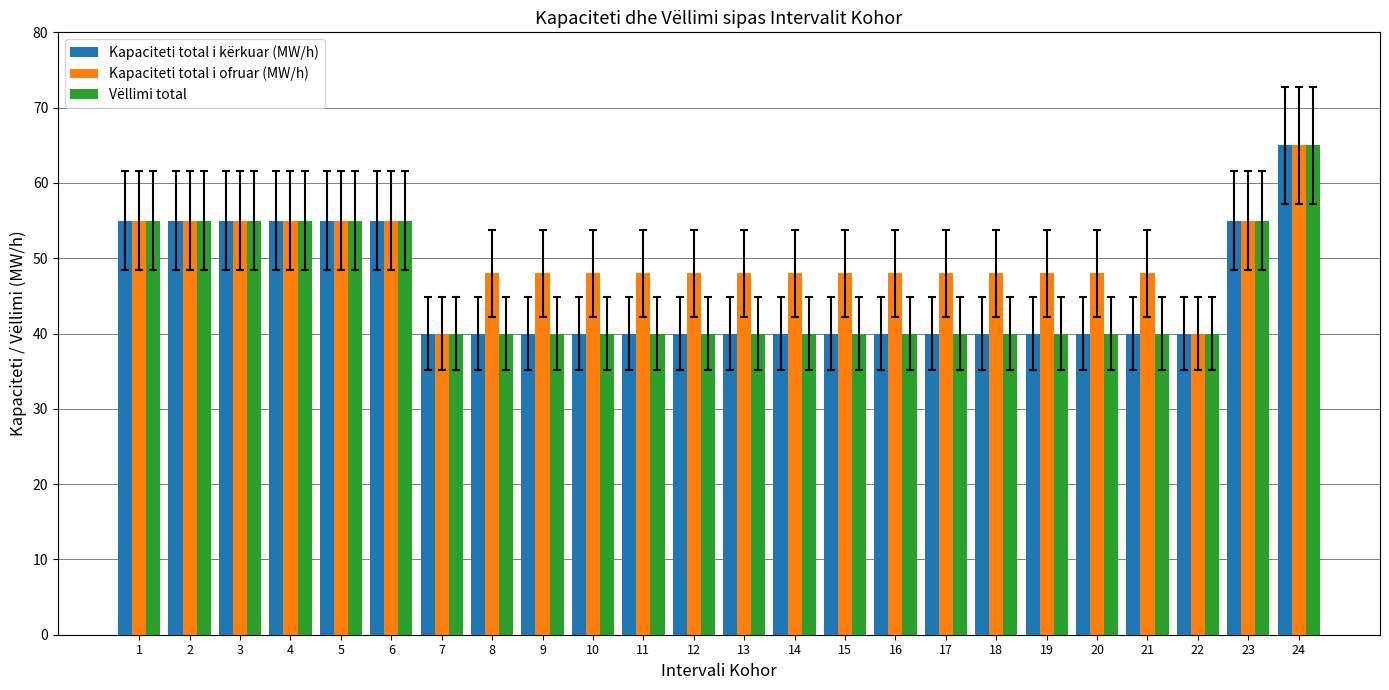

Which series has the largest total across all categories?

Kapaciteti total i ofruar (MW/h)